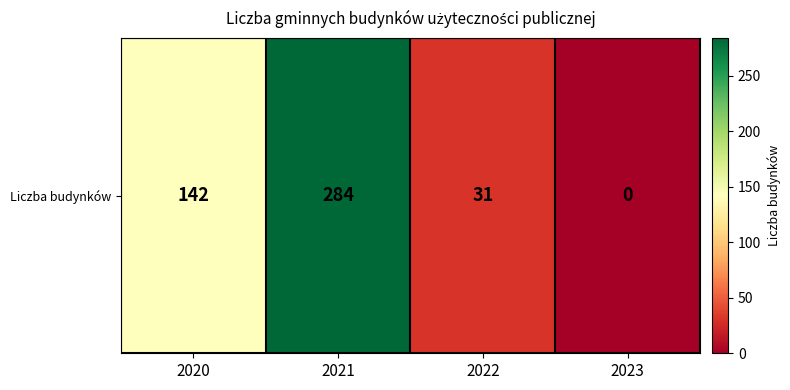

At which label is the value closest to 142?

2020